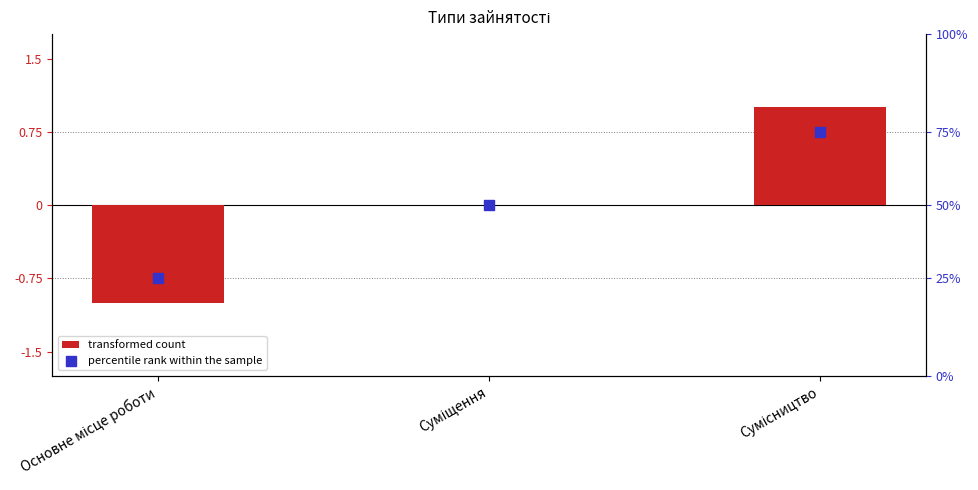

Which series contains the highest Y value?

transformed count